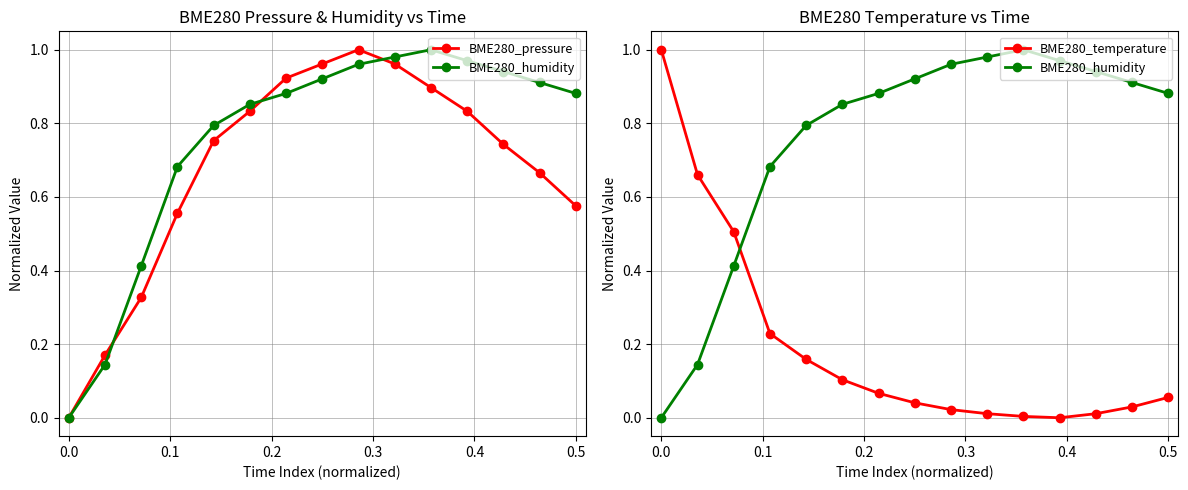

The value of BME280_temperature at 11 is -0.6. True or false?

False